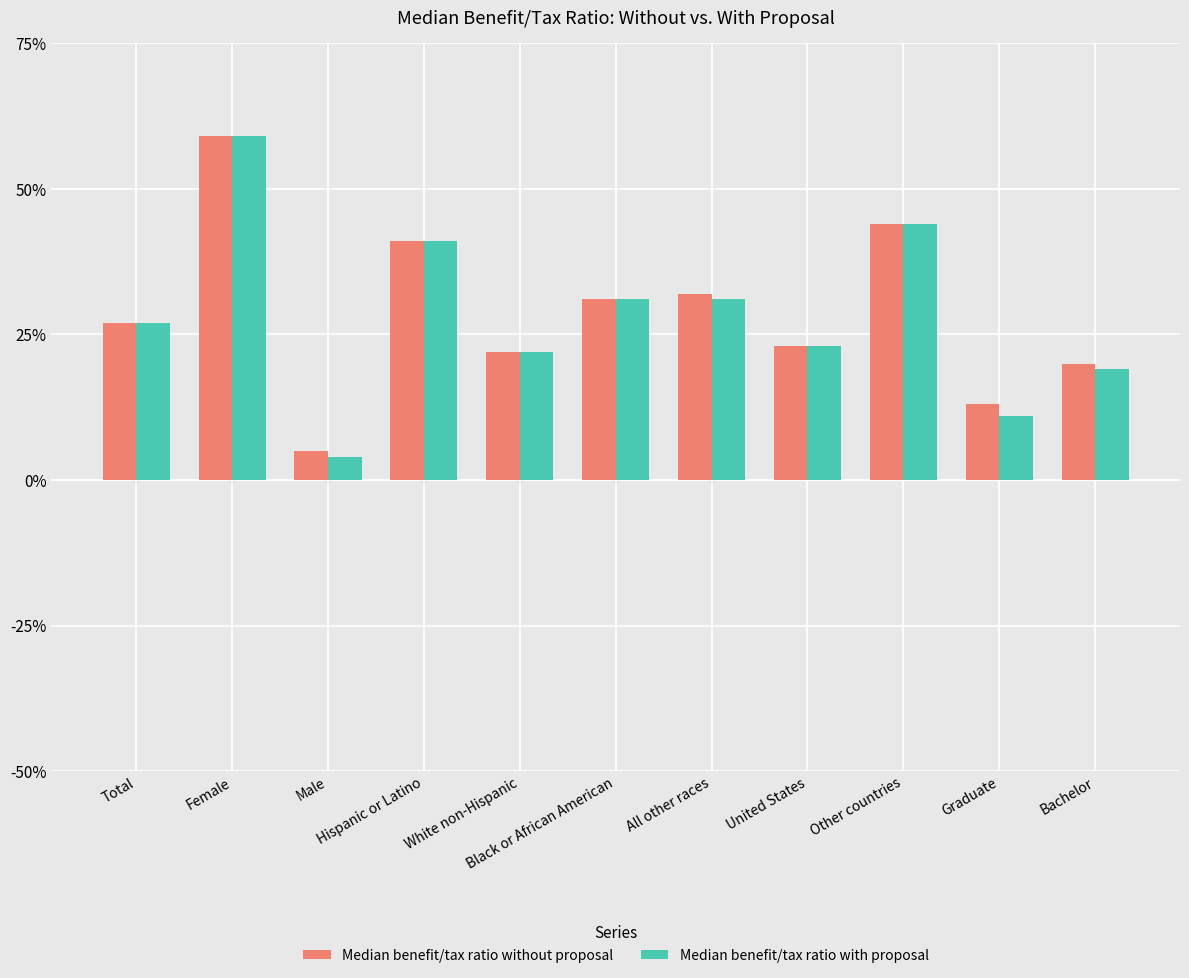

What are all the series names shown in the legend?

Median benefit/tax ratio without proposal, Median benefit/tax ratio with proposal